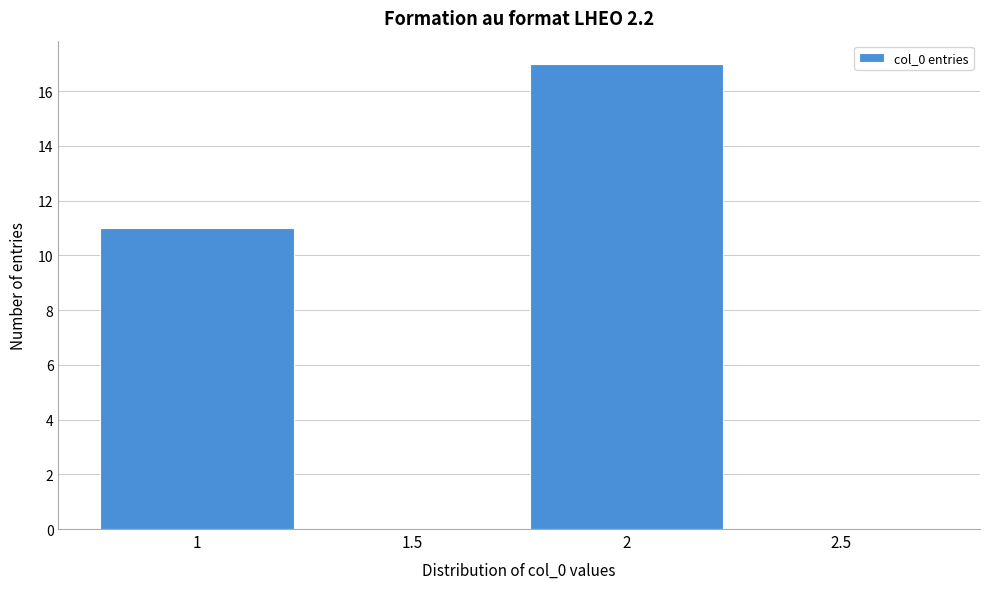

Reading left to right, list every bar in this chart as the range it spans on the x-axis followed by its height. The values are not printed on the chart, so give them approximately, as read against the axis.

0.75 to 1.25: 11
1.25 to 1.75: 0
1.75 to 2.25: 17
2.25 to 2.75: 0